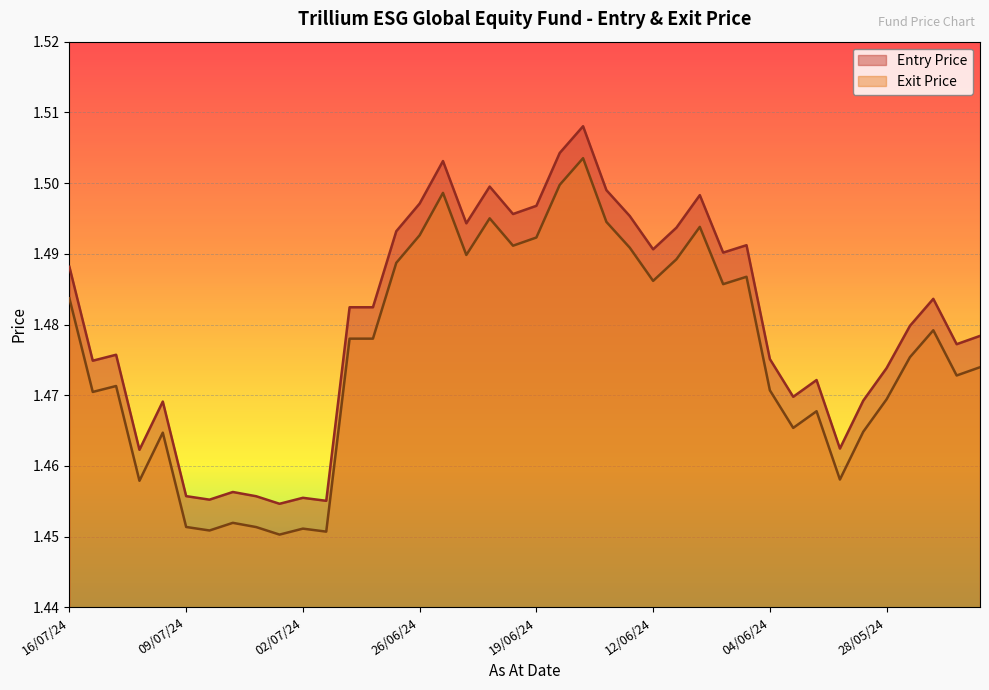

Between 12/07/24 and 27/05/24, which is larger?

27/05/24